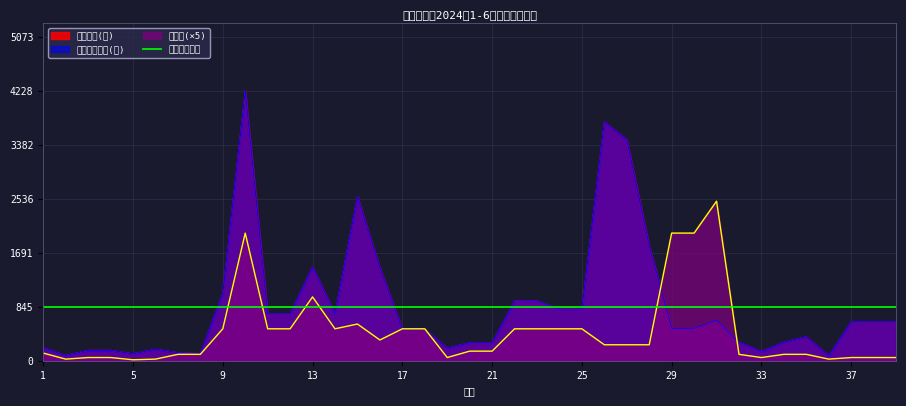

True or false: 配送金额(元) has more than 2 points higher than both neighbors.

True